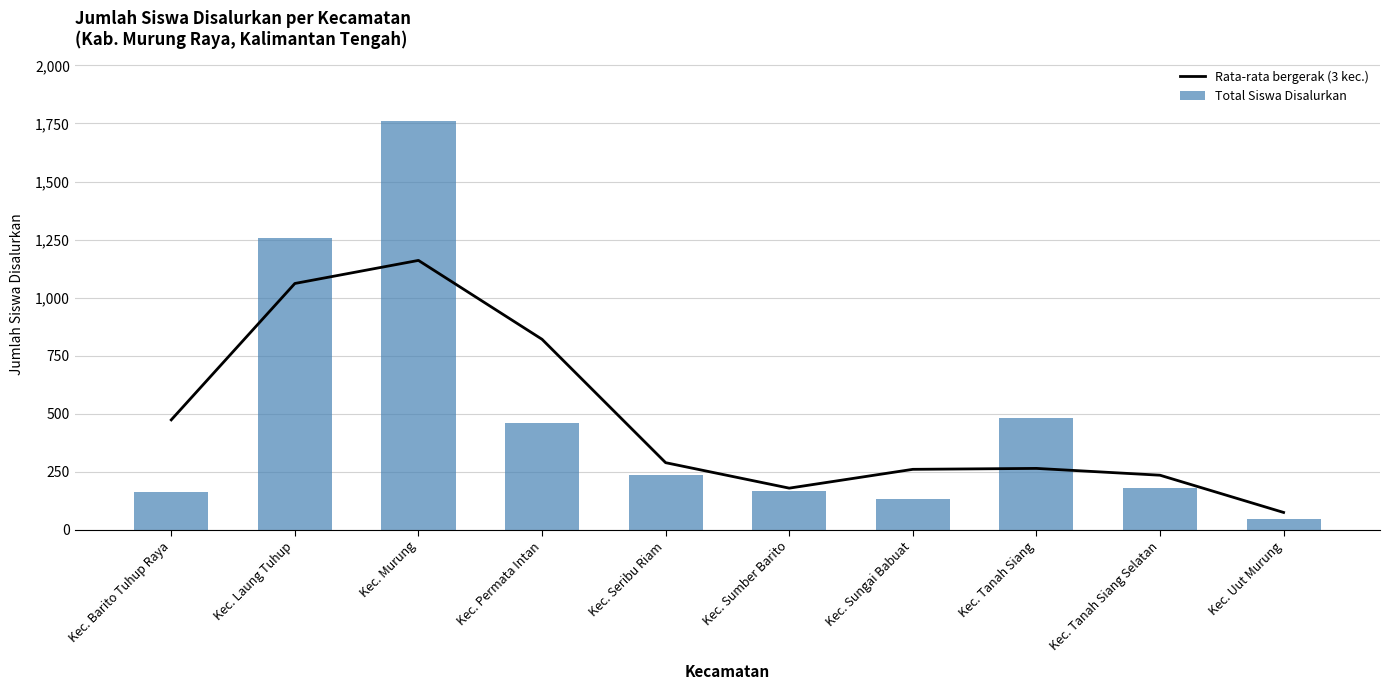

What are all the series names shown in the legend?

Rata-rata bergerak (3 kec.), Total Siswa Disalurkan